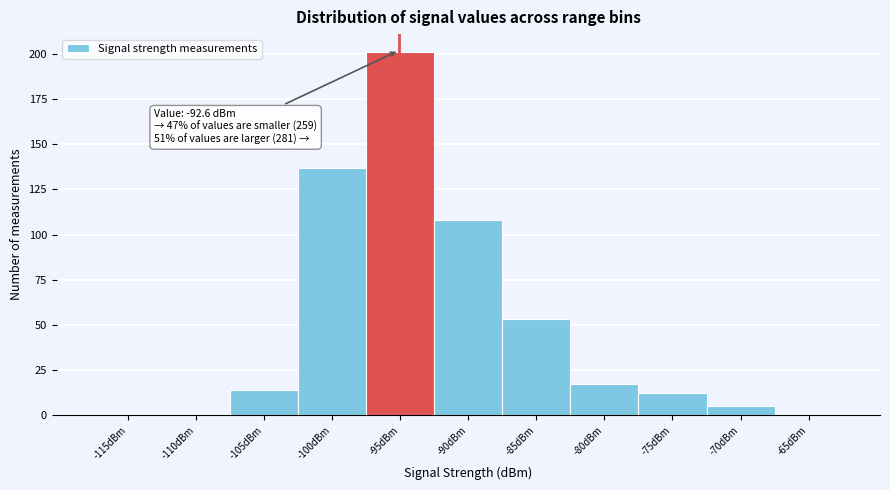

Reading right to left, what are all the values shown in this chart?

-65dBm=0	-70dBm=5	-75dBm=12	-80dBm=17	-85dBm=53	-90dBm=108	-95dBm=201	-100dBm=137	-105dBm=14	-110dBm=0	-115dBm=0